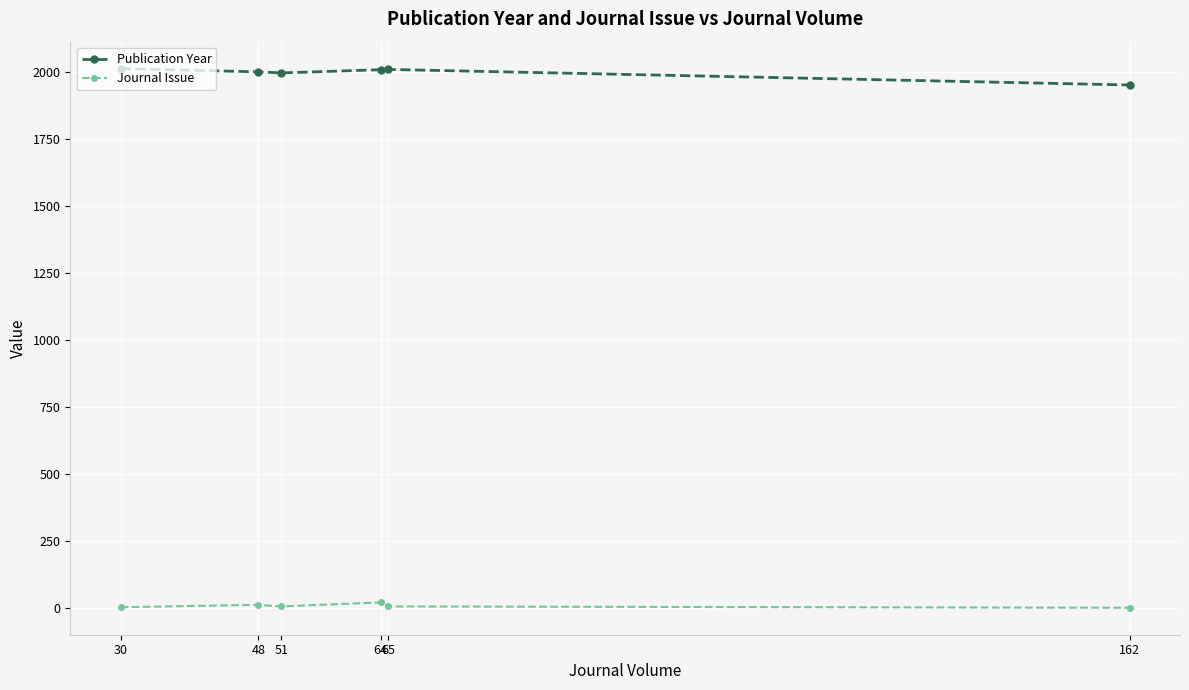

At which label does Publication Year first exceed 2007?

30